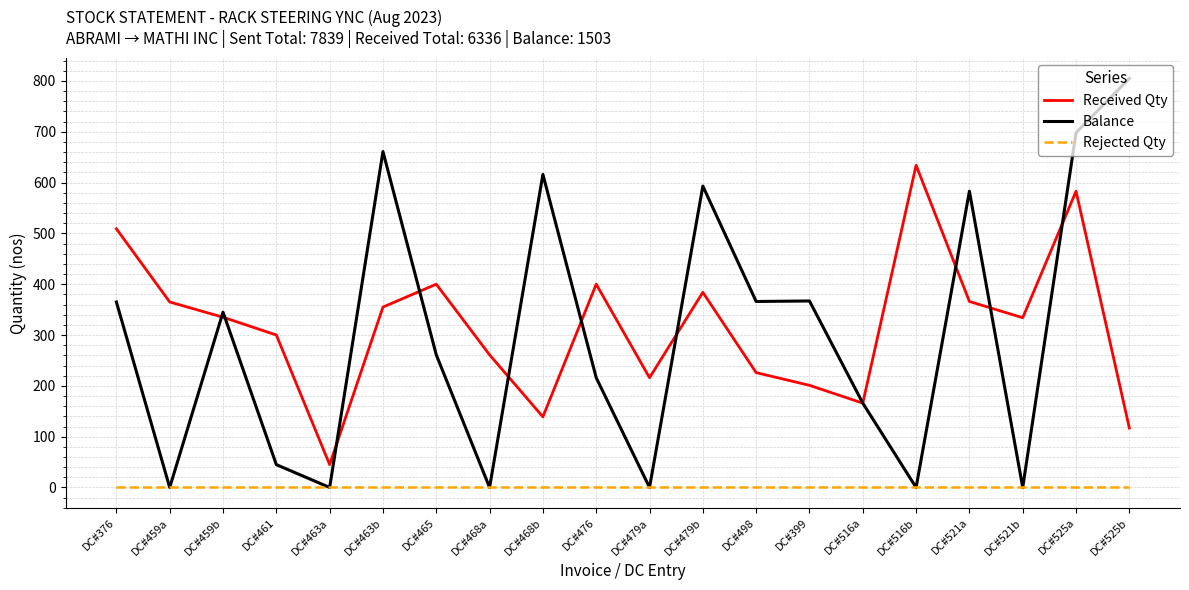

Is the value of Rejected Qty at DC#459a greater than the value of Received Qty at DC#476?

No